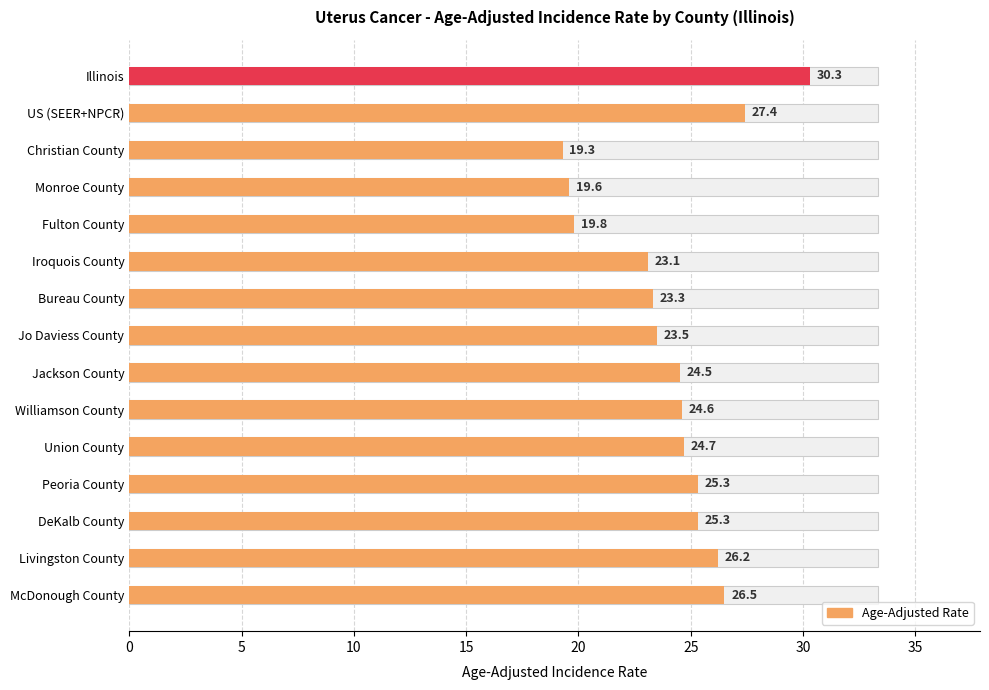

What position from the left is Fulton County?

5